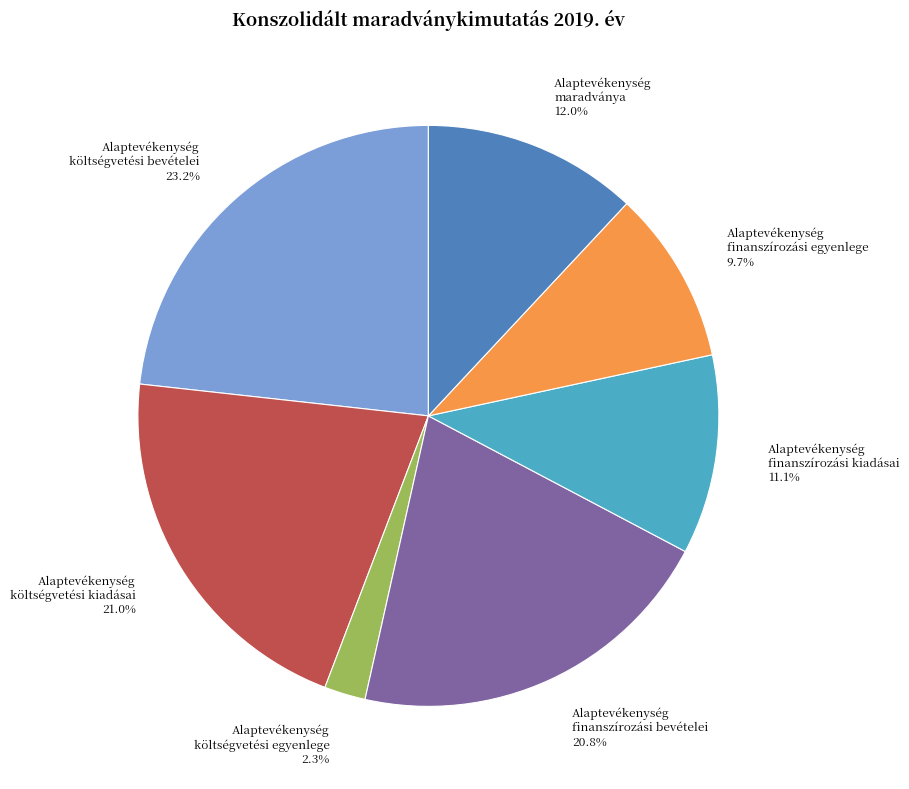

What is the ratio of the value at Alaptevékenység költségvetési kiadásai to the value at Alaptevékenység költségvetési bevételei?

0.9